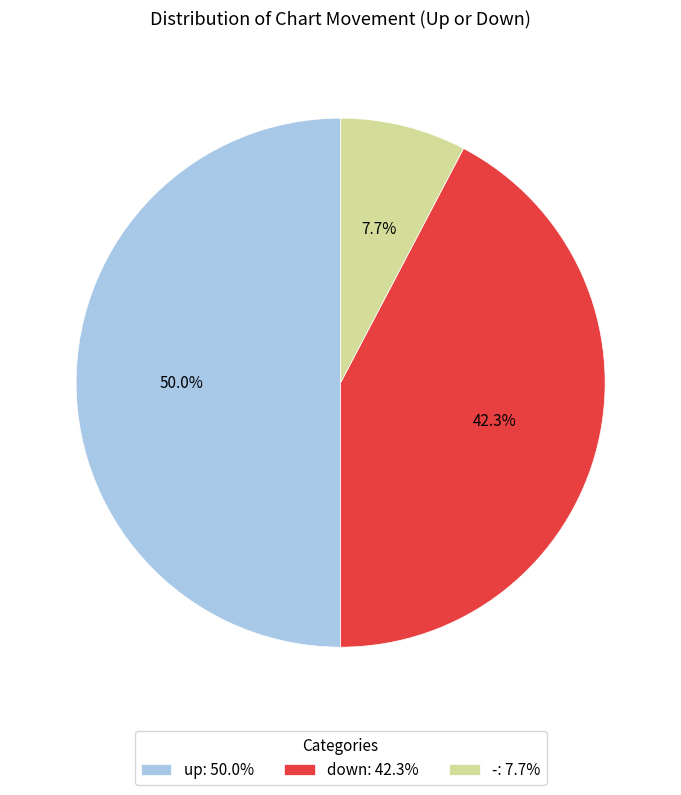

Count the number of slices in the pie.

3